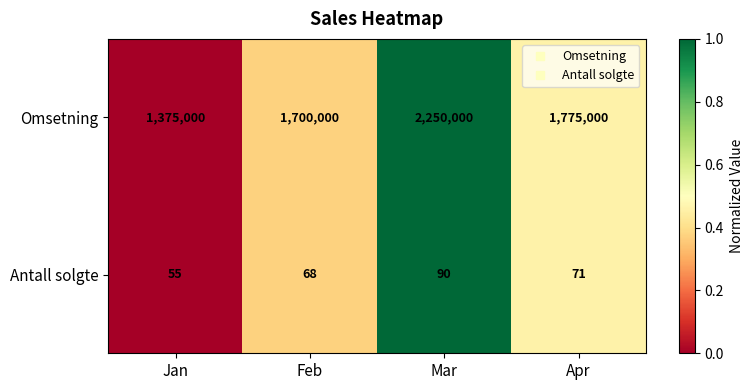

What is the approximate value of Omsetning at Jan, to the nearest 10?

1375000